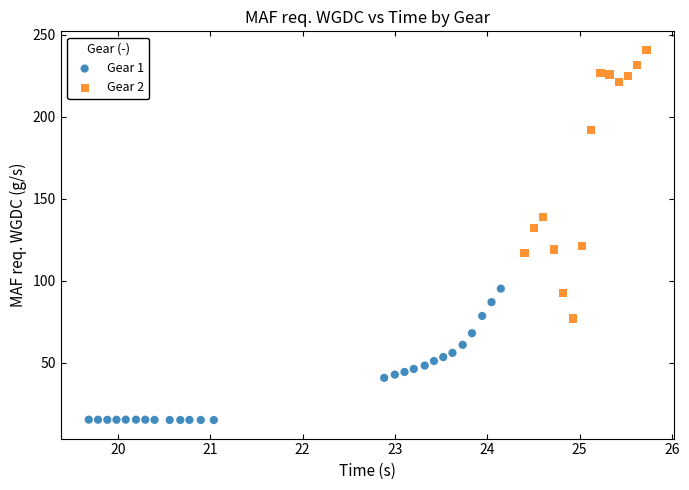

Which series has the largest Y range (max minus min)?

Gear 2